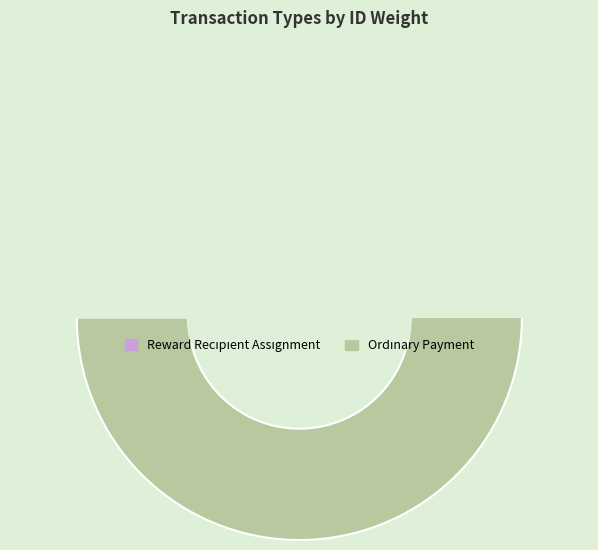

Does Reward Recipient Assignment account for over 50% of the chart?

No